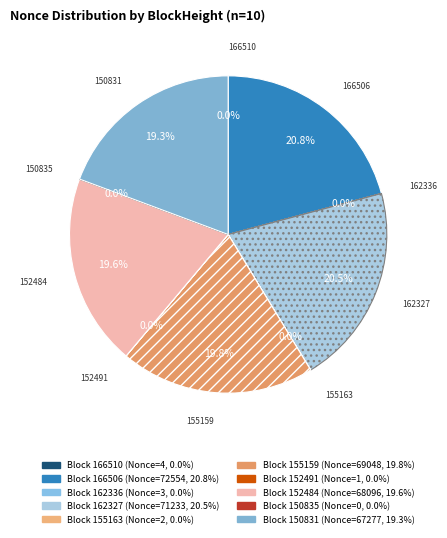

To the nearest percent, what is the difference between the largest and smallest slice percentages?

21%